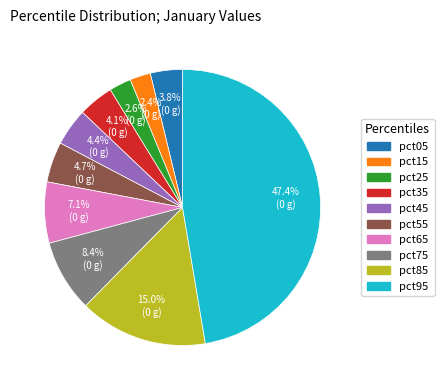

Combined, do pct05 and pct95 account for over 50%?

Yes